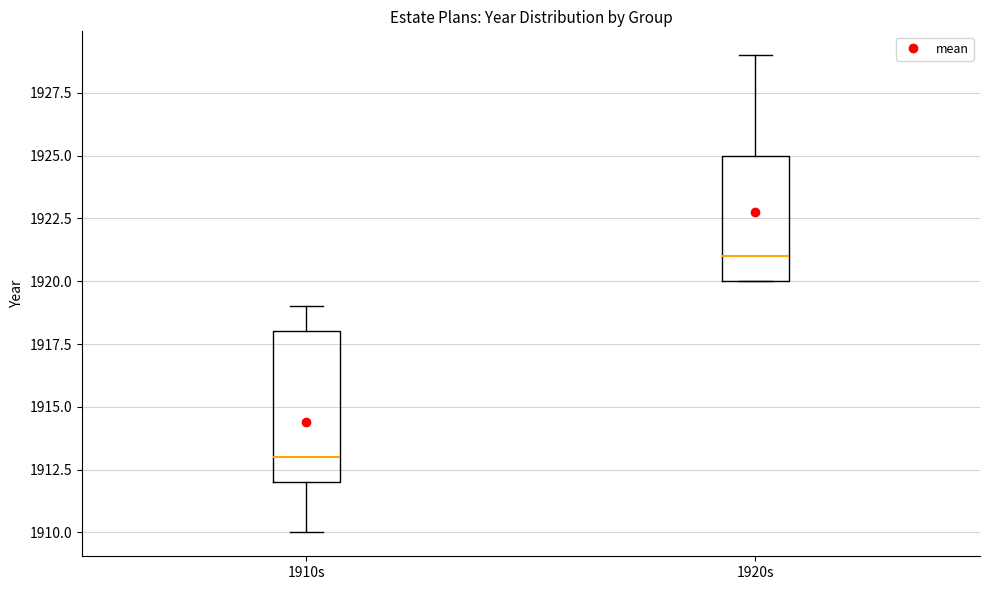

Comparing the boxes themselves (not the whiskers), which one is the tallest?

1910s